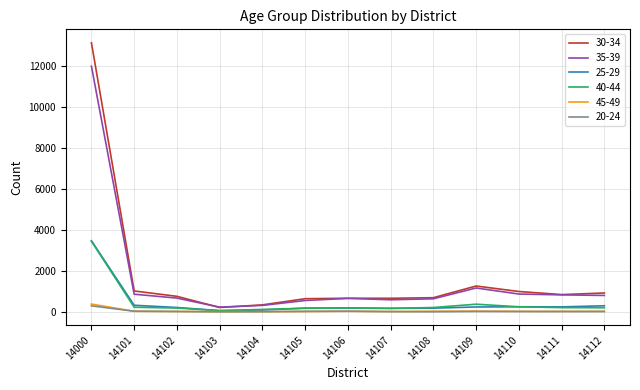

Which series has the largest range (max minus min)?

30-34